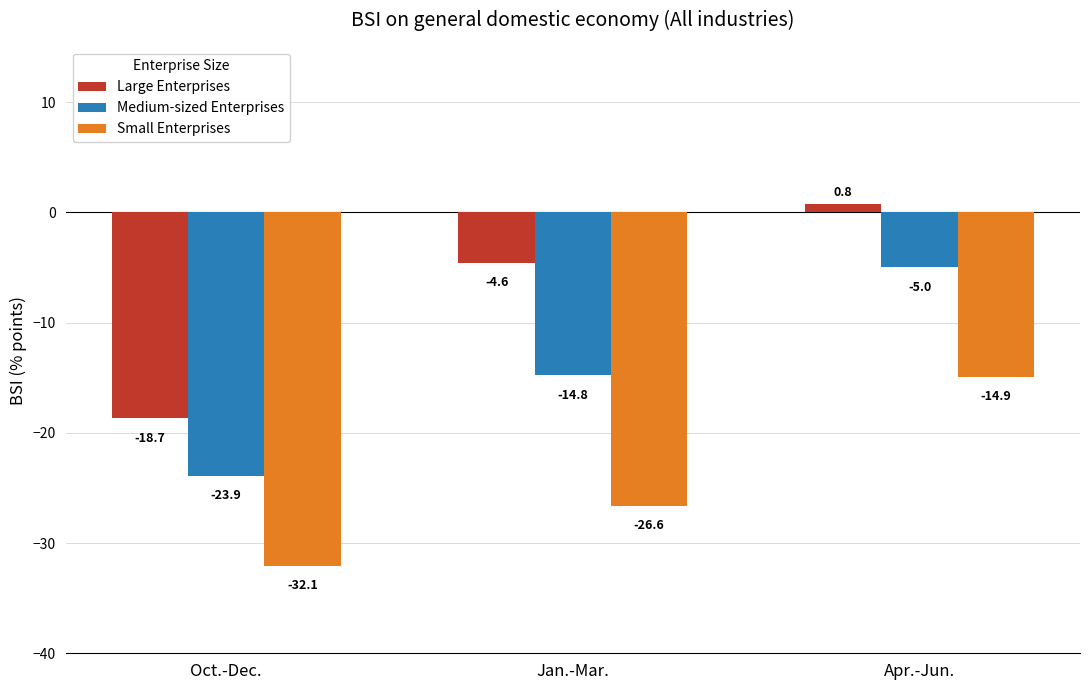

What is the average value of the Large Enterprises series?

-7.5